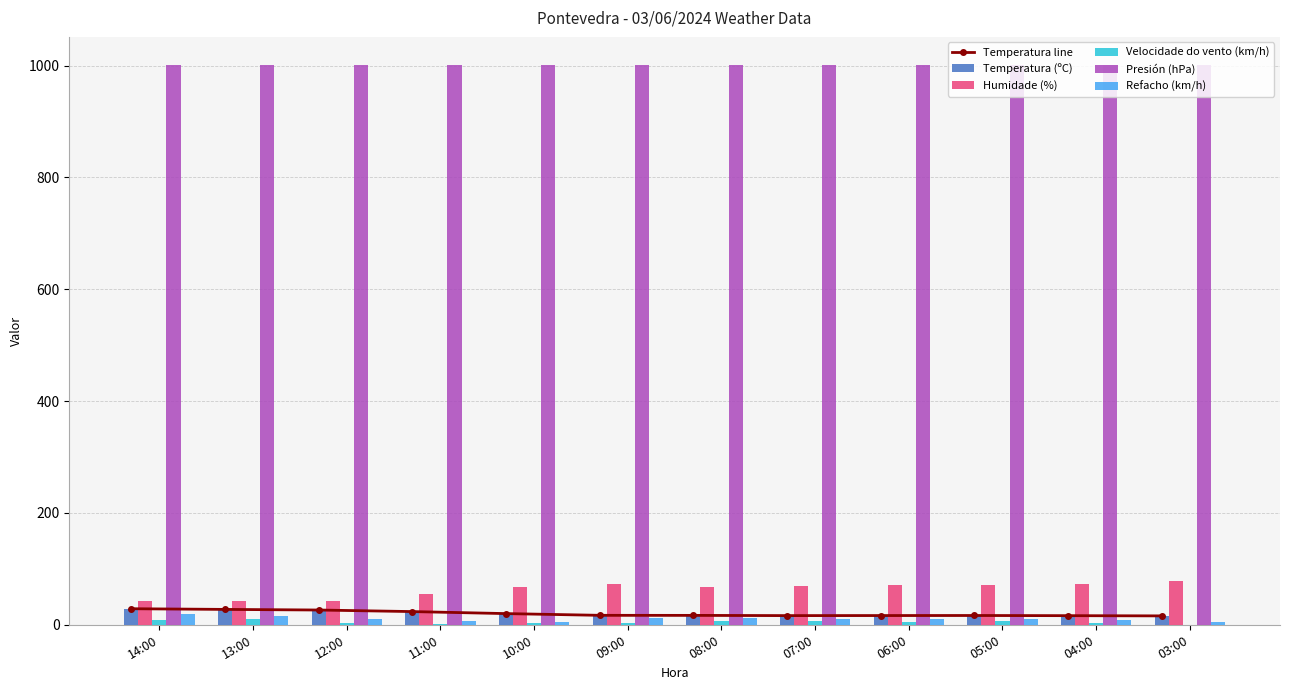

Reading left to right, extract all data points from this chart.

Temperatura line: 14:00=28.7	13:00=27.5	12:00=26.4	11:00=23.6	10:00=20.0	09:00=16.9	08:00=16.8	07:00=16.4	06:00=16.5	05:00=16.6	04:00=16.3	03:00=15.9
Temperatura (ºC): 14:00=28.7	13:00=27.5	12:00=26.4	11:00=23.6	10:00=20.0	09:00=16.9	08:00=16.8	07:00=16.4	06:00=16.5	05:00=16.6	04:00=16.3	03:00=15.9
Humidade (%): 14:00=43.0	13:00=42.0	12:00=42.0	11:00=55.0	10:00=67.0	09:00=73.0	08:00=68.0	07:00=70.0	06:00=71.0	05:00=71.0	04:00=73.0	03:00=78.0
Velocidade do vento (km/h): 14:00=9.0	13:00=10.0	12:00=4.0	11:00=2.0	10:00=3.0	09:00=3.0	08:00=6.0	07:00=6.0	06:00=5.0	05:00=6.0	04:00=4.0	03:00=0.0
Presión (hPa): 14:00=1000.9	13:00=1001.3	12:00=1001.2	11:00=1001.3	10:00=1001.4	09:00=1001.3	08:00=1001.2	07:00=1001.0	06:00=1000.9	05:00=1001.0	04:00=1001.1	03:00=1001.3
Refacho (km/h): 14:00=19.0	13:00=15.0	12:00=10.0	11:00=6.0	10:00=5.0	09:00=12.0	08:00=13.0	07:00=11.0	06:00=10.0	05:00=10.0	04:00=9.0	03:00=5.0